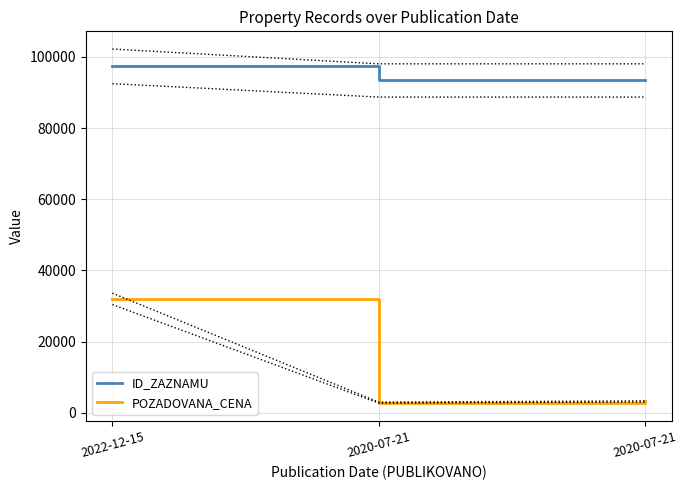

Is it true that POZADOVANA_CENA equals 2850 at 2020-07-21?

True